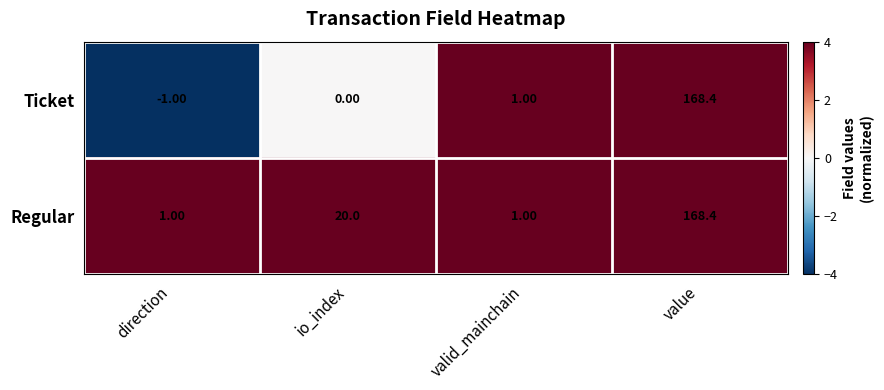

List the series in order of their overall mean, highest first.

Regular, Ticket